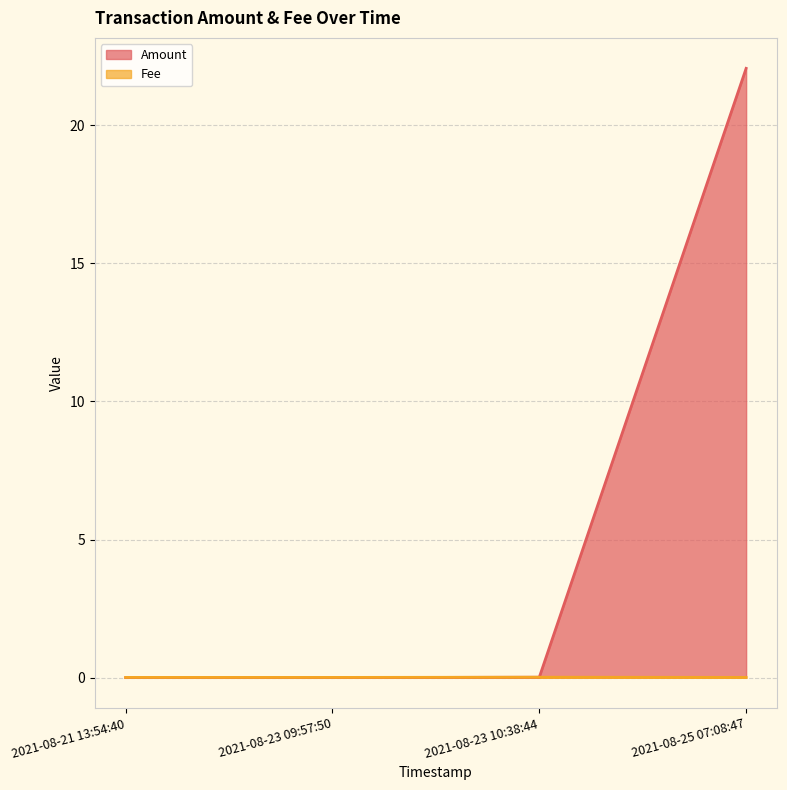

True or false: Fee and Amount intersect in this chart.

False